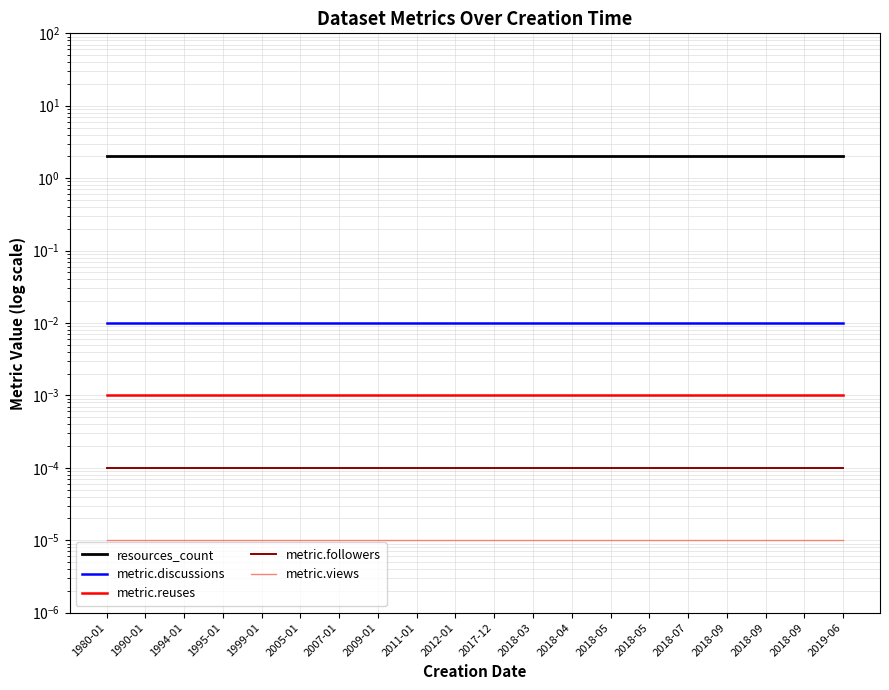

Which series has the largest total across all categories?

resources_count